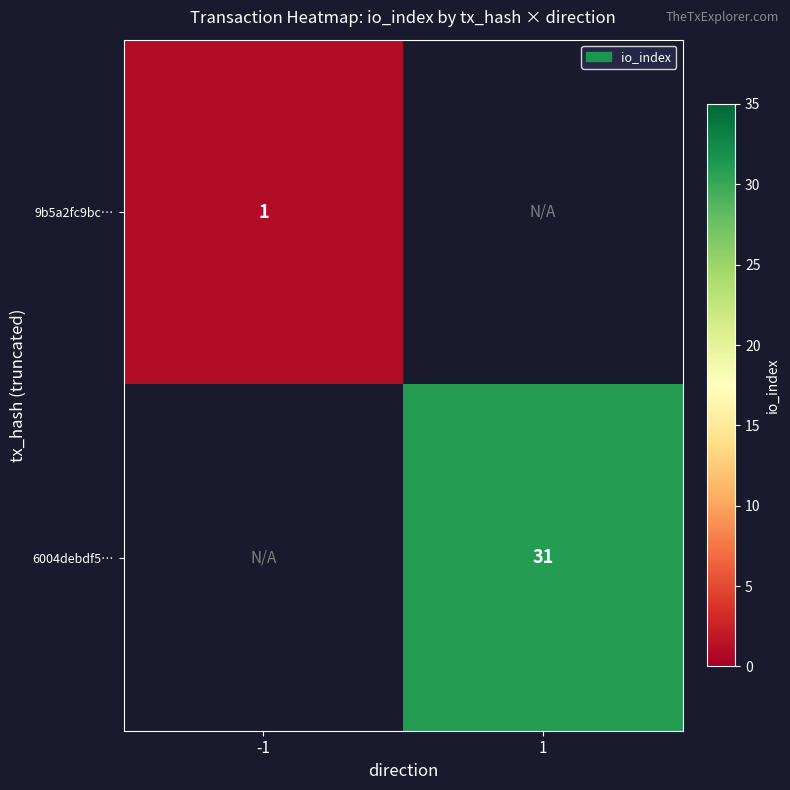

The value of 6004debdf5… at 1 is 31. True or false?

True